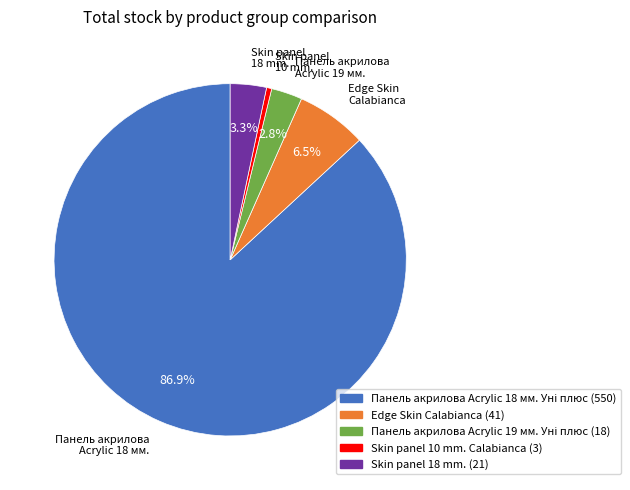

How many slices are in this pie chart?

5